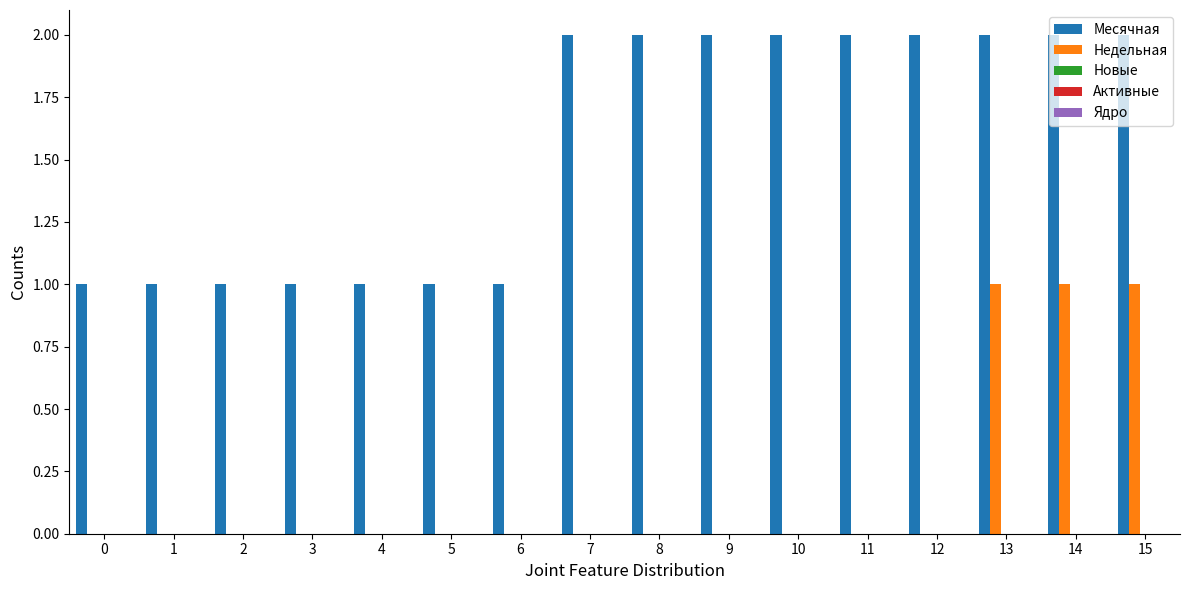

What is the sum of the Месячная values at 7 and 9?

4